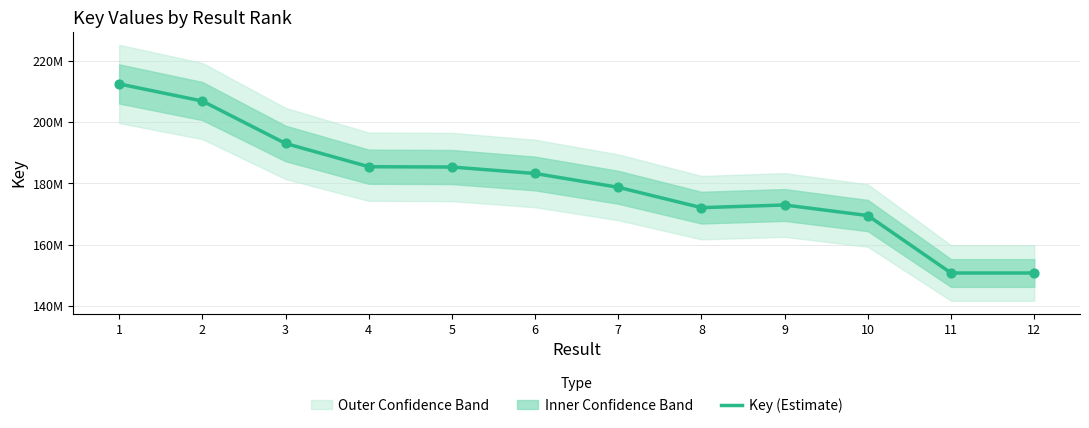

What is the ratio of the value at 6 to the value at 8?

1.1